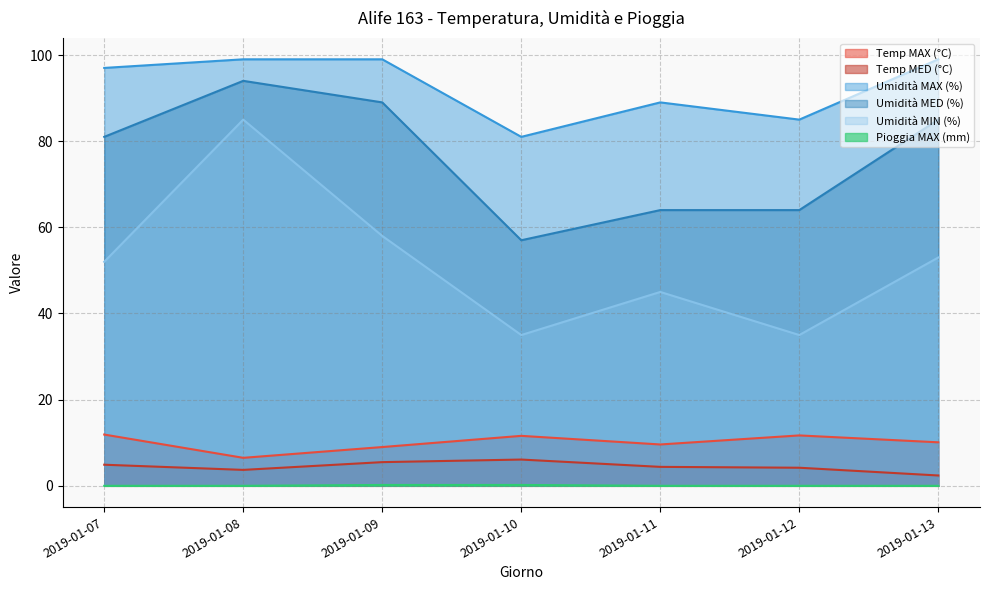

At how many categories does at least one series exceed 7?

7